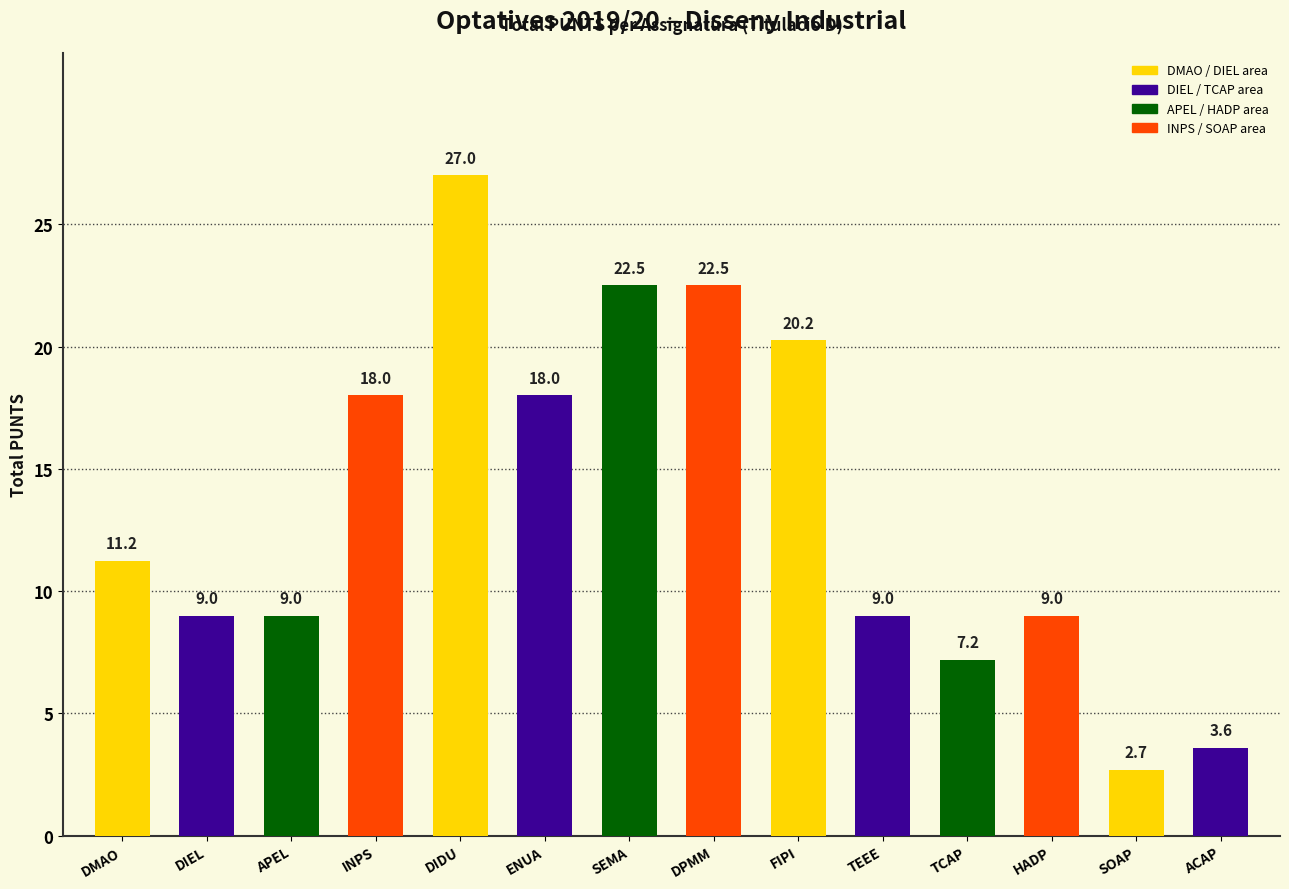

What position from the right is ENUA?

9